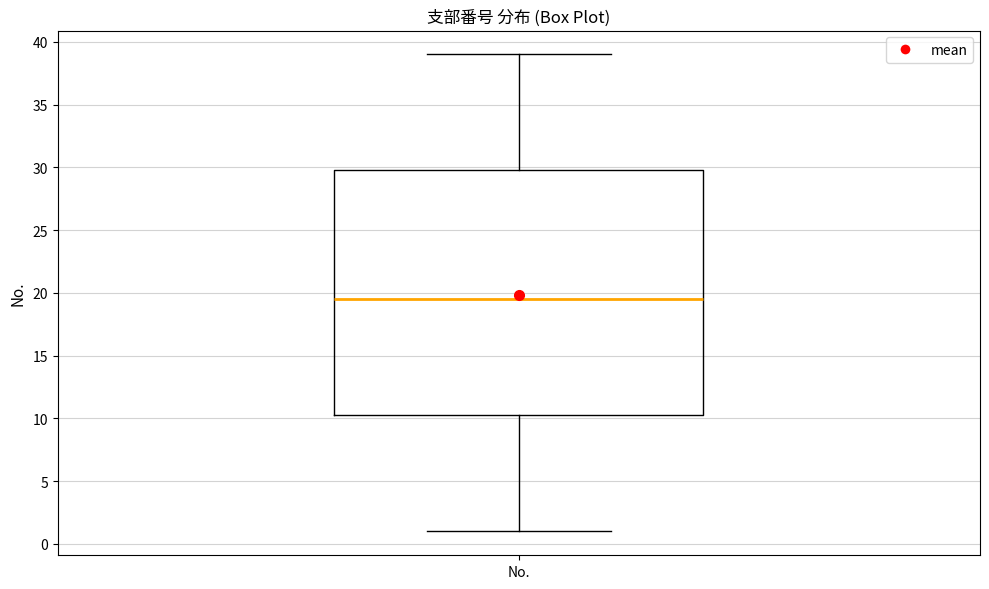

Where does the upper whisker of the box for No. end on the y-axis? The values are not printed on the chart, so give them approximately, as read against the axis.

39.0